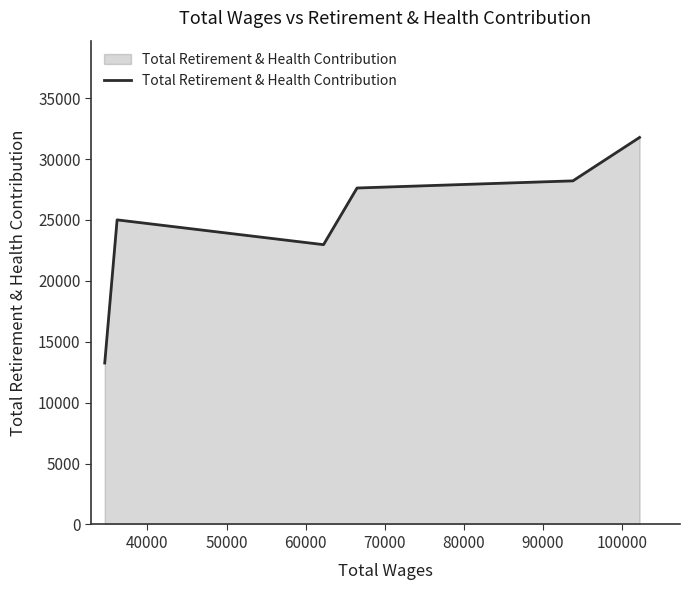

What is the sum of all values?

148852